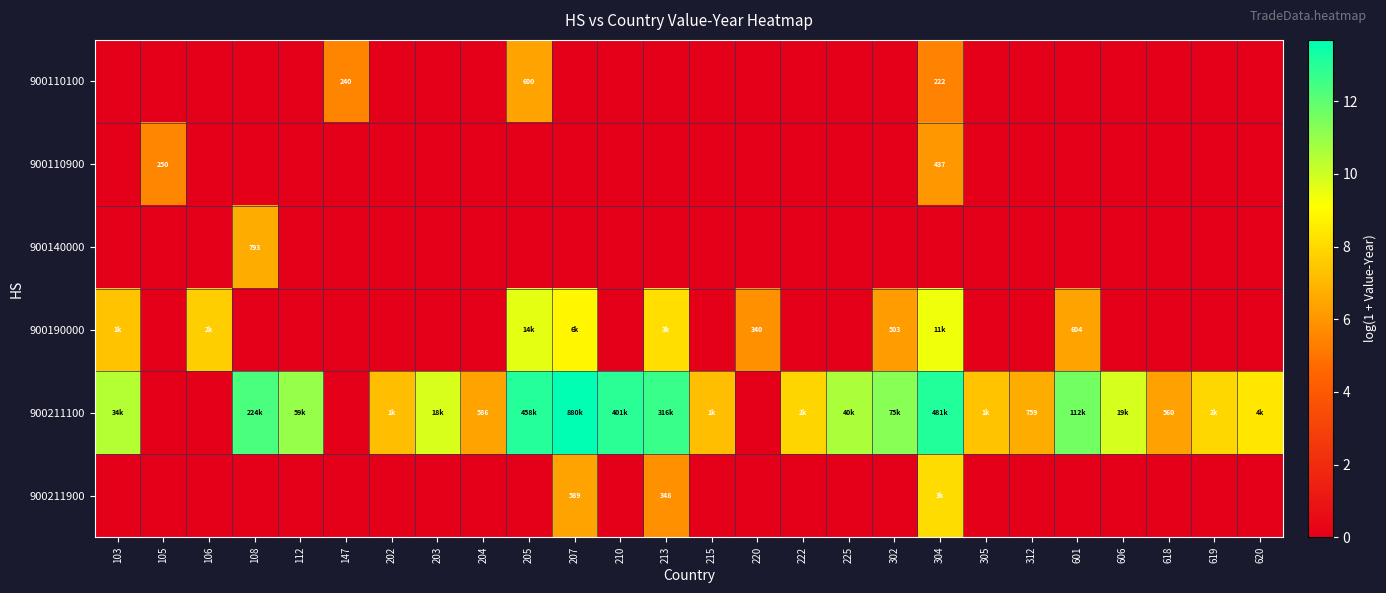

At which label does 900110900 reach its minimum?

103